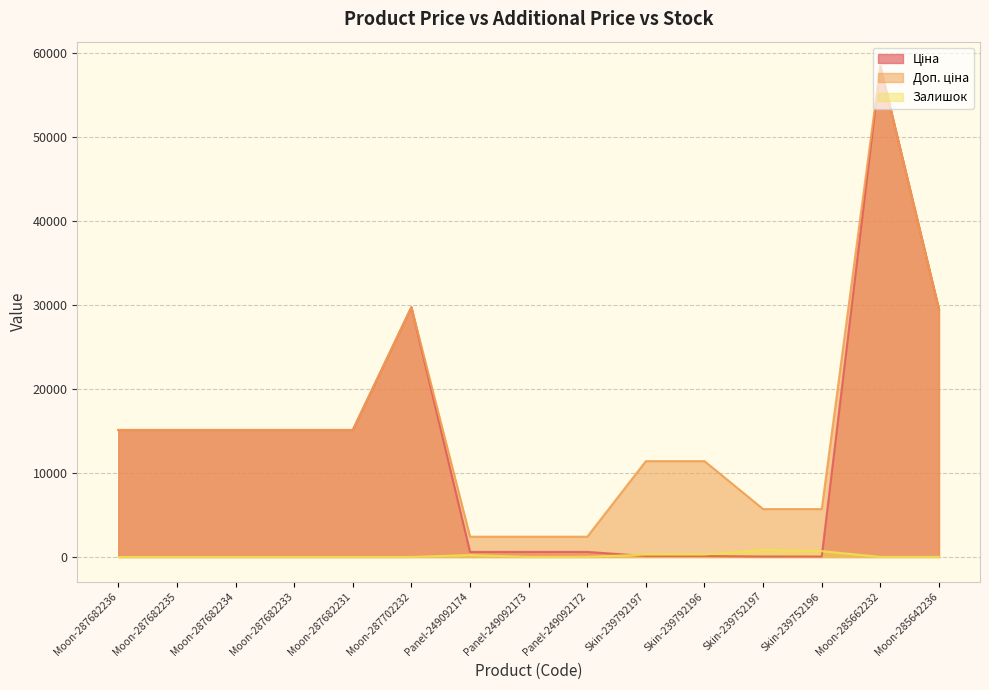

The value of Ціна at Moon-285662232 is 87794.7. True or false?

False